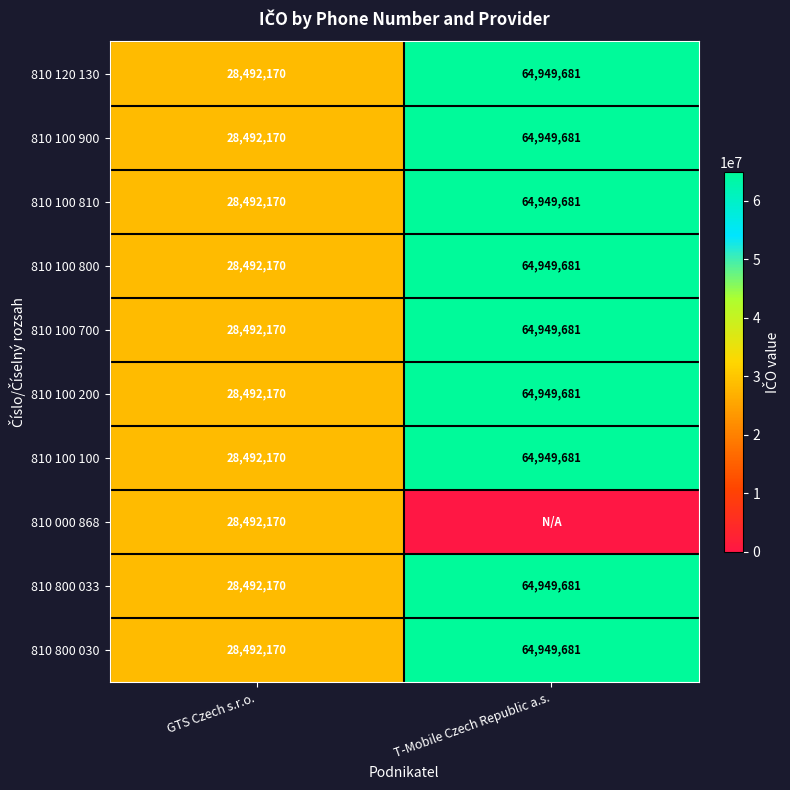

List the labels in order of 810 800 033 value, smallest first.

GTS Czech s.r.o., T-Mobile Czech Republic a.s.